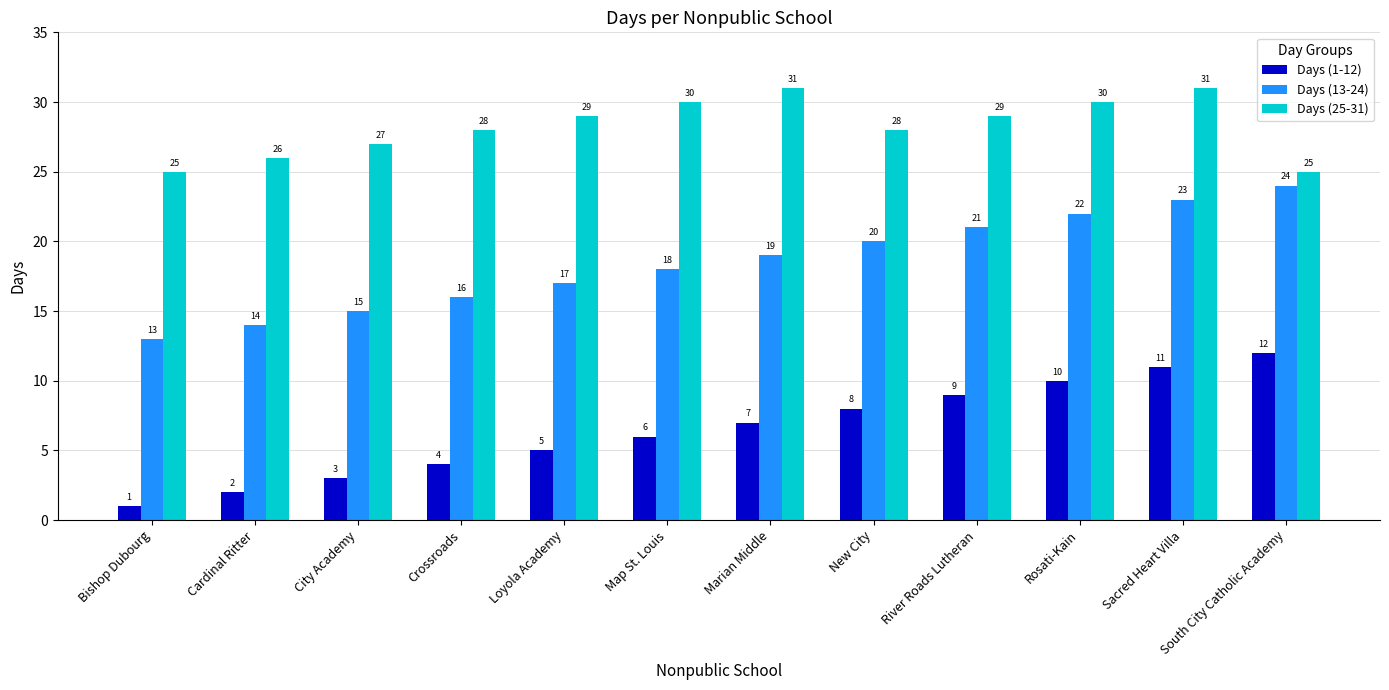

List the labels in order of Days (1-12) value, smallest first.

Bishop Dubourg, Cardinal Ritter, City Academy, Crossroads, Loyola Academy, Map St. Louis, Marian Middle, New City, River Roads Lutheran, Rosati-Kain, Sacred Heart Villa, South City Catholic Academy